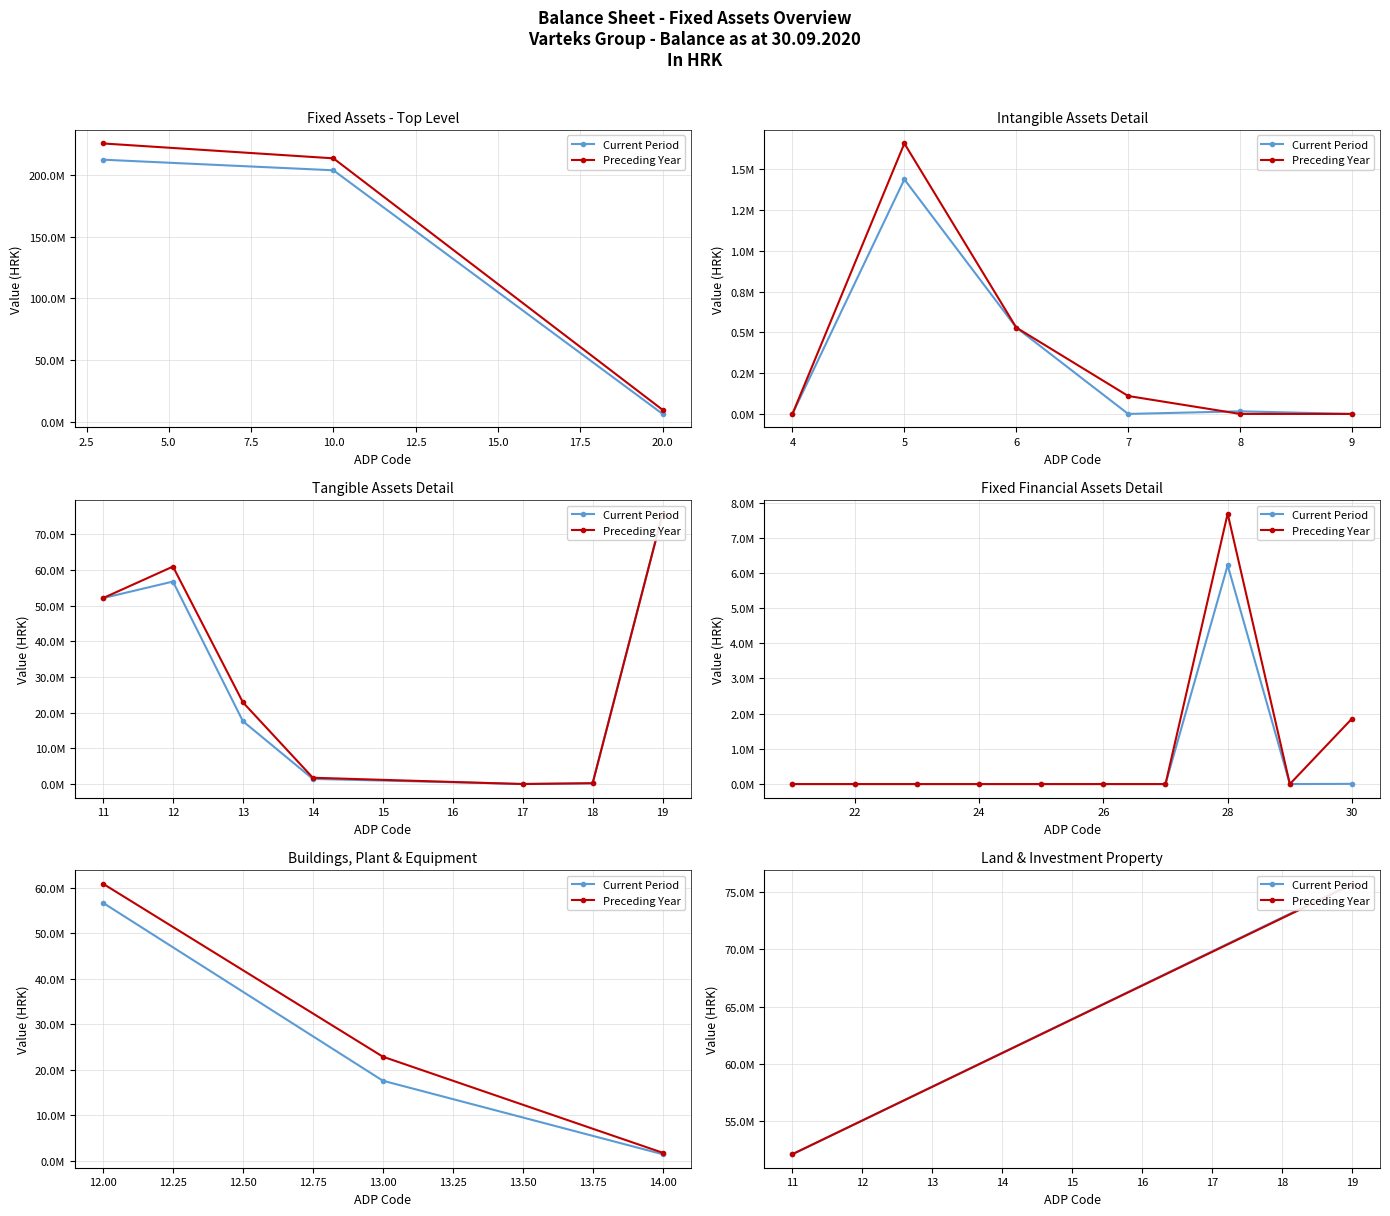

What position from the left is 0.0?

1